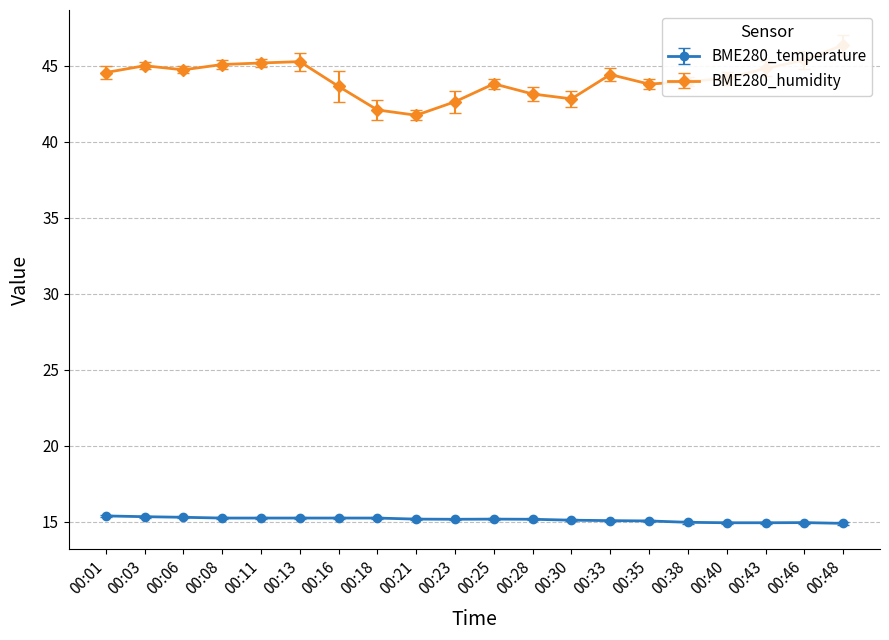

Which has a higher value, 00:35 or 00:03?

00:03